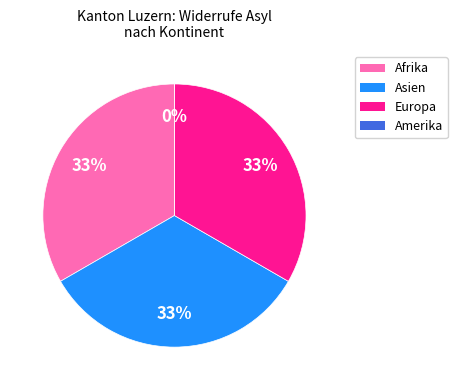

Is there a majority slice in this chart?

No